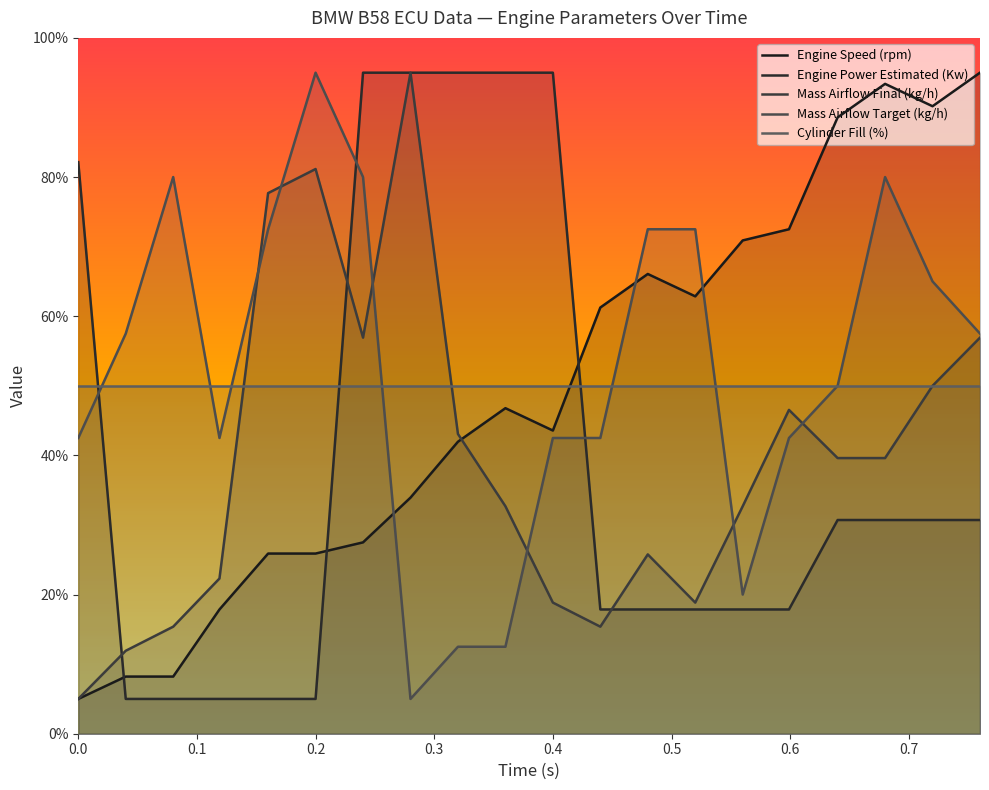

In Engine Speed (rpm), how many points are higher than both neighbors (excluding endpoints)?

3